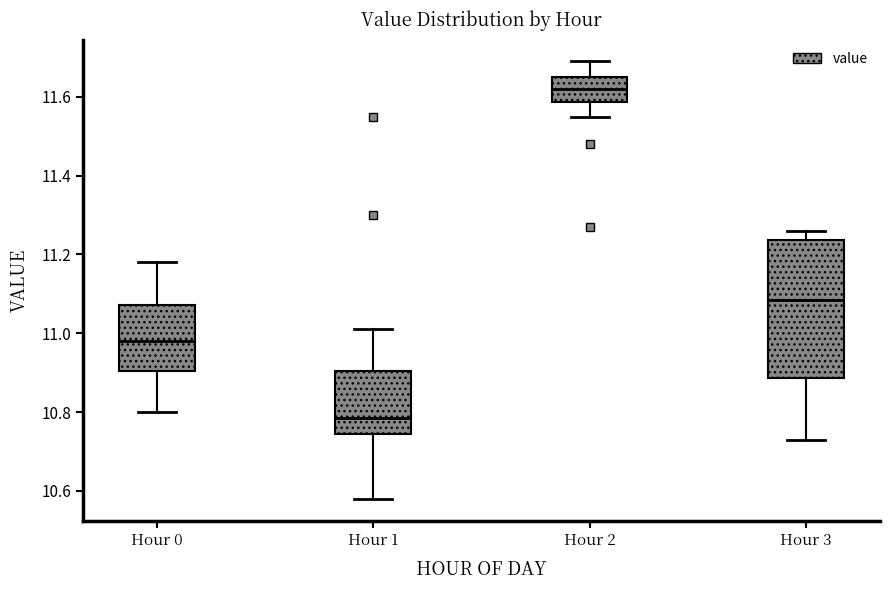

Reading left to right, transcribe this box plot: for each box, give where its median line is, the range the box spans, and where its two whiskers end, as read against the y-axis. The values are not printed on the chart, so give them approximately, as read against the axis.

Hour 0: median 10.98, box 10.90 to 11.08, whiskers 10.80 to 11.18
Hour 1: median 10.78, box 10.74 to 10.90, whiskers 10.58 to 11.02
Hour 2: median 11.62, box 11.58 to 11.66, whiskers 11.56 to 11.70
Hour 3: median 11.08, box 10.88 to 11.24, whiskers 10.74 to 11.26